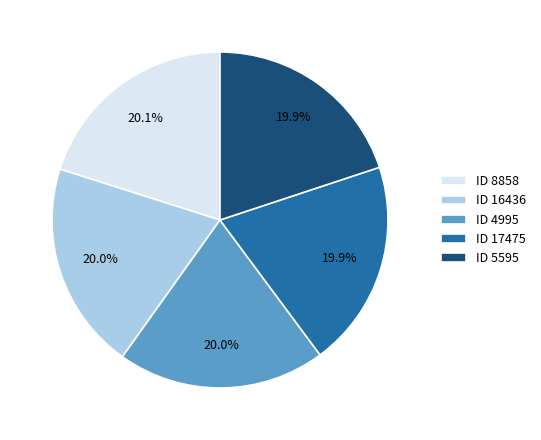

Is there a majority slice in this chart?

No